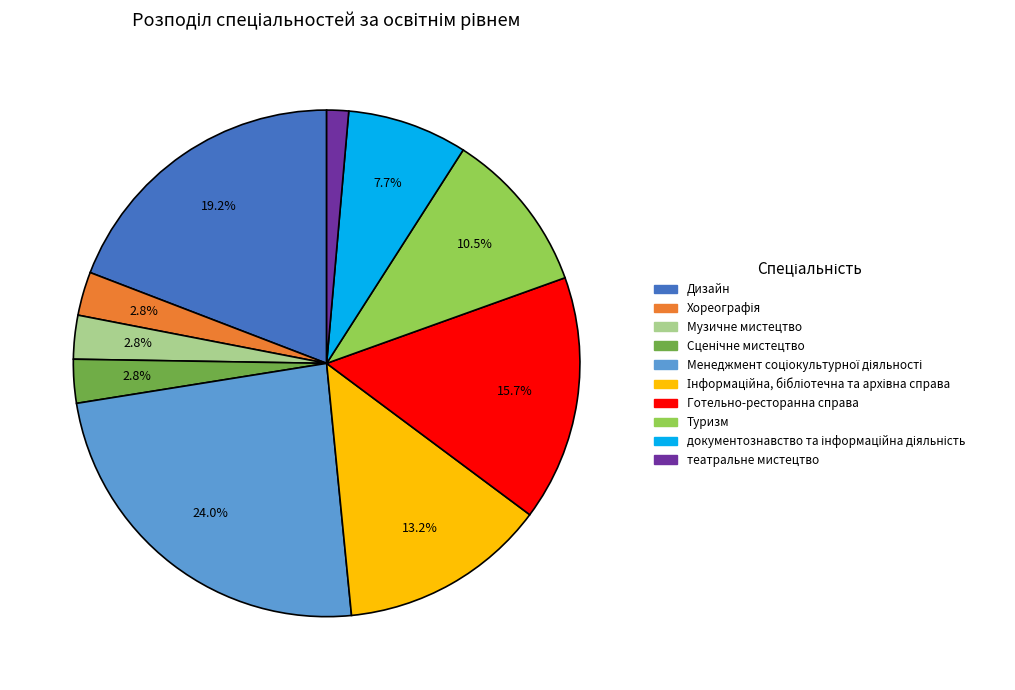

Is there any slice that represents more than half of the pie?

No